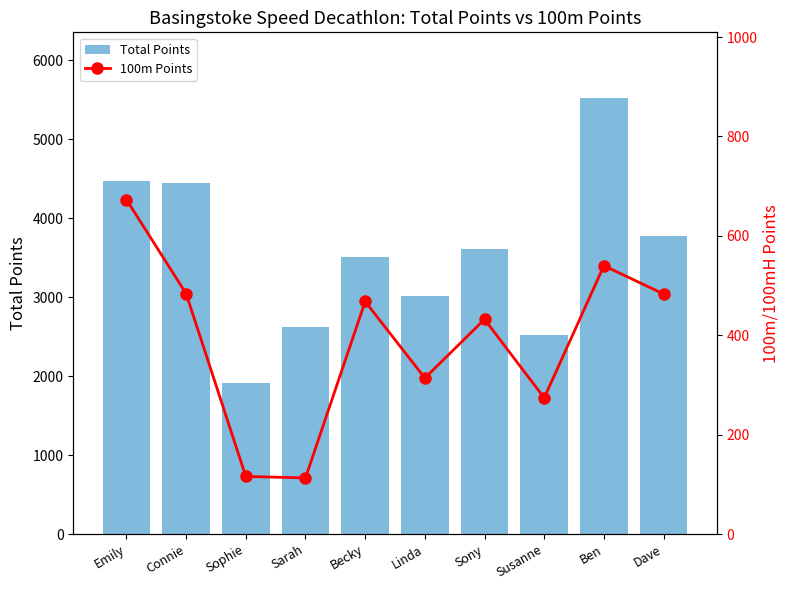

The value of 100m Points at Emily is 1177. True or false?

False